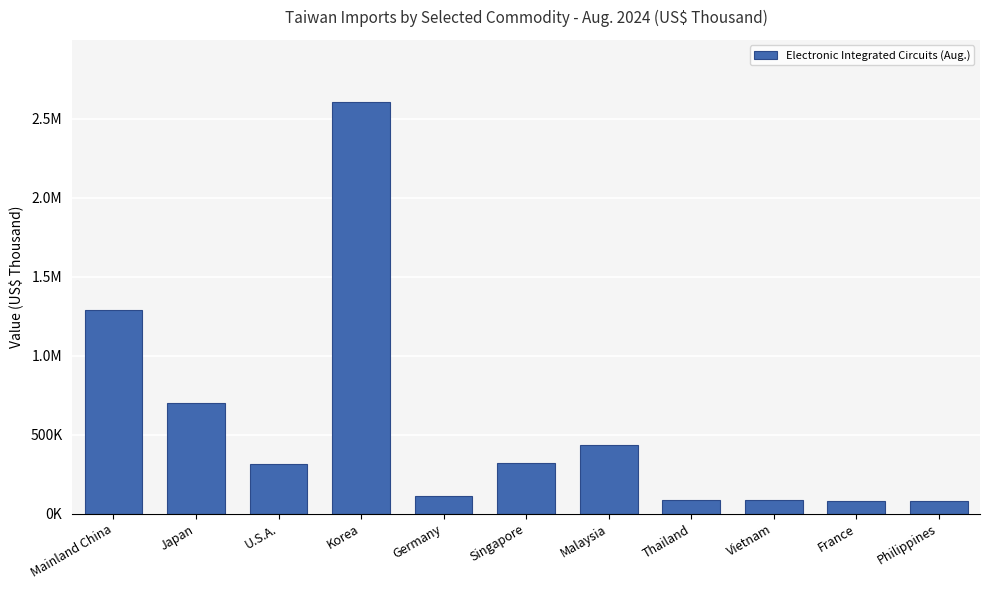

What is the minimum value shown in the chart?

80253